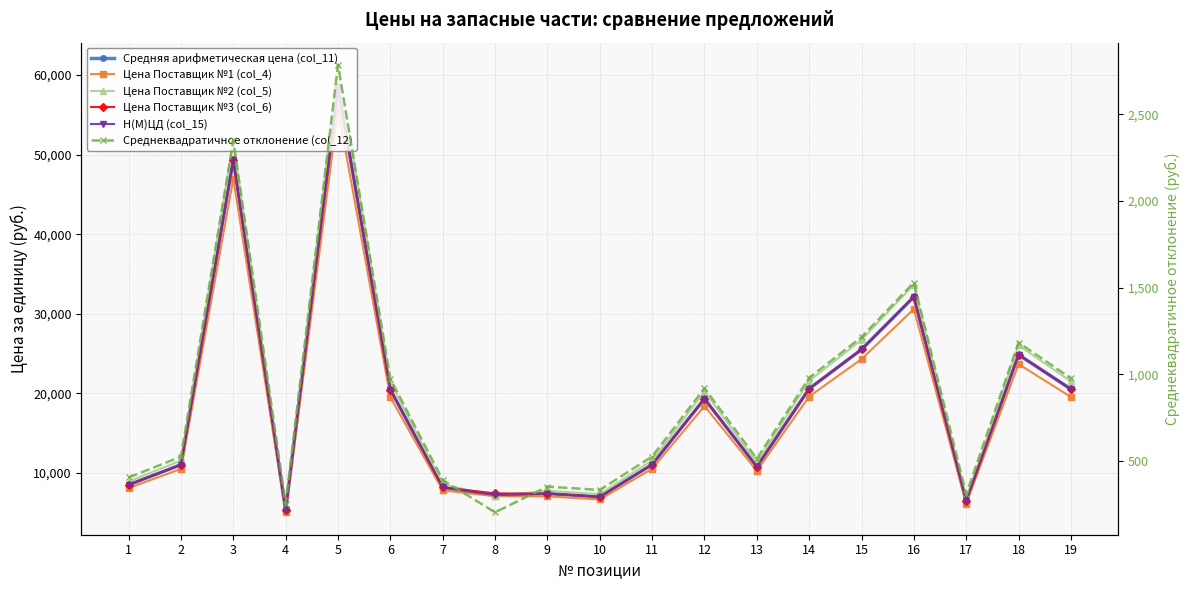

At 6, list the series in order from largest to smallest.

Цена Поставщик №2 (col_5), Средняя арифметическая цена (col_11), Цена Поставщик №3 (col_6), Н(М)ЦД (col_15), Цена Поставщик №1 (col_4), Среднеквадратичное отклонение (col_12)